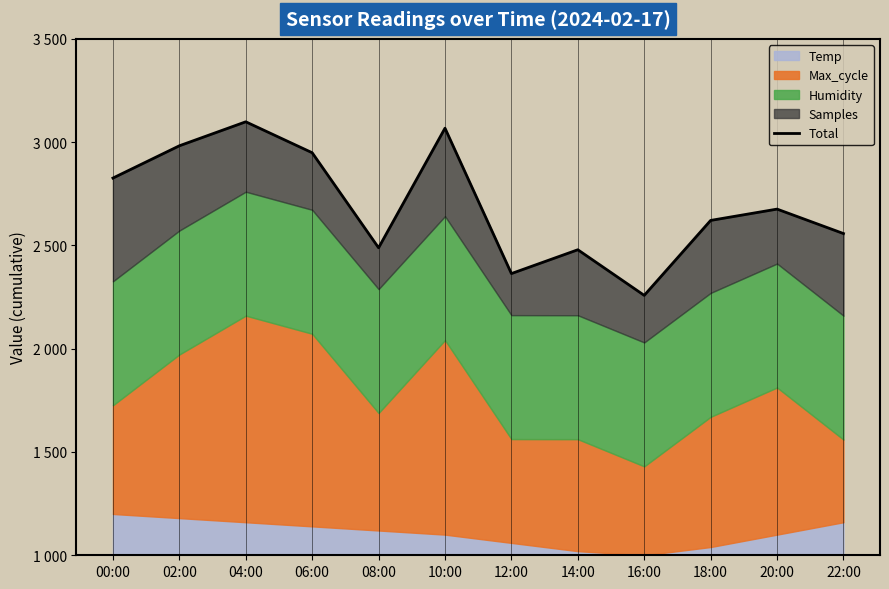

Reading left to right, extract all data points from this chart.

00:00=2826.1	02:00=2982.3	04:00=3098.5	06:00=2948.7	08:00=2488.6	10:00=3067.5	12:00=2363.7	14:00=2479.1	16:00=2258.2	18:00=2621.1	20:00=2675.8	22:00=2557.5